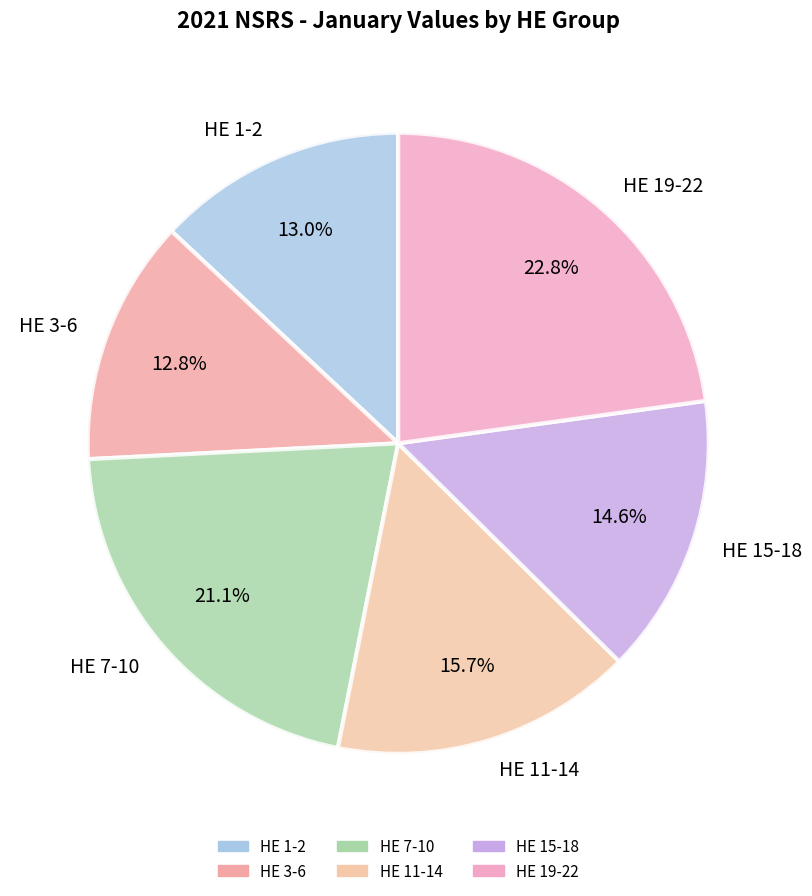

Which slice is the largest?

HE 19-22